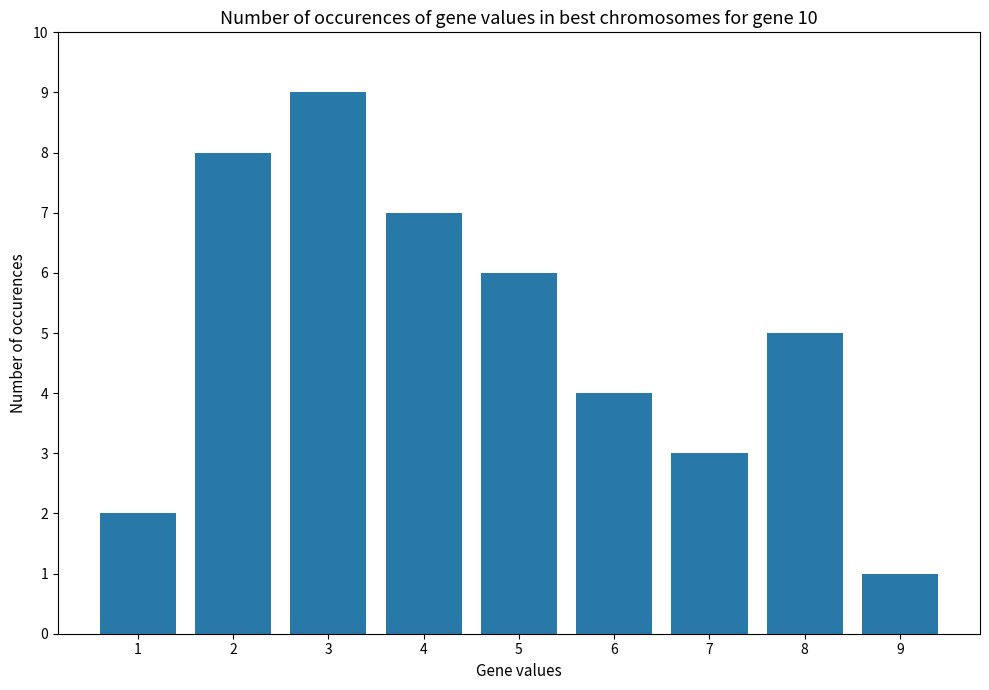

Count the number of data series in this chart.

1